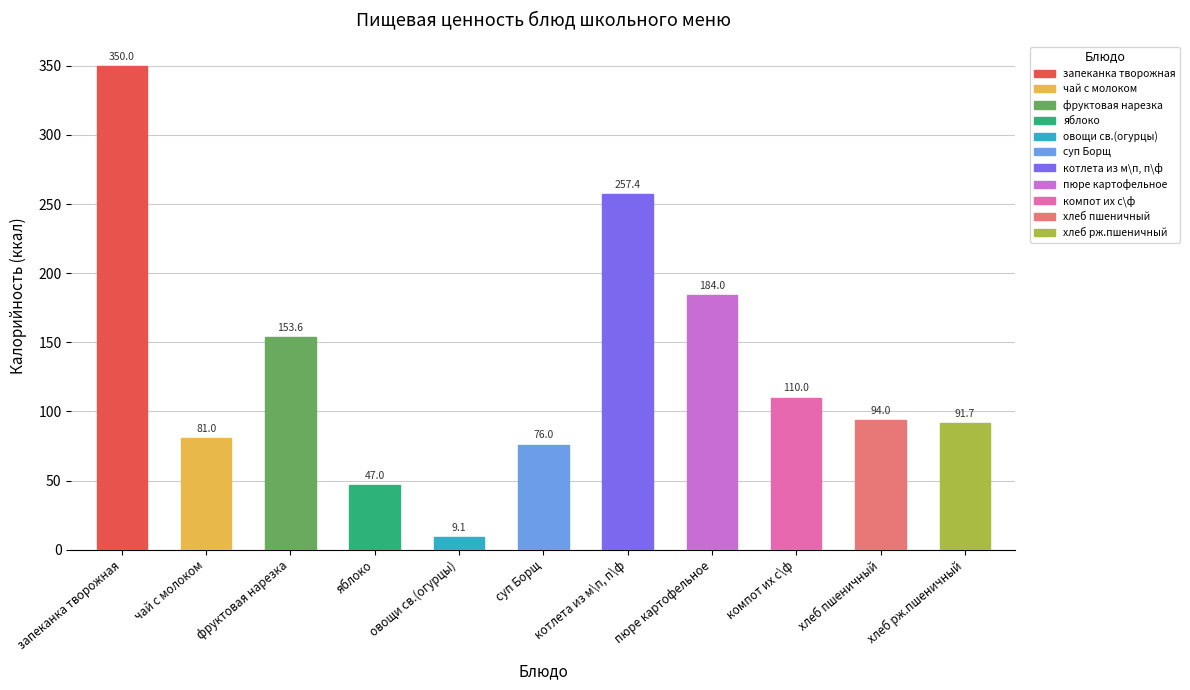

Is it true that the value at хлеб пшеничный is 146.8?

False